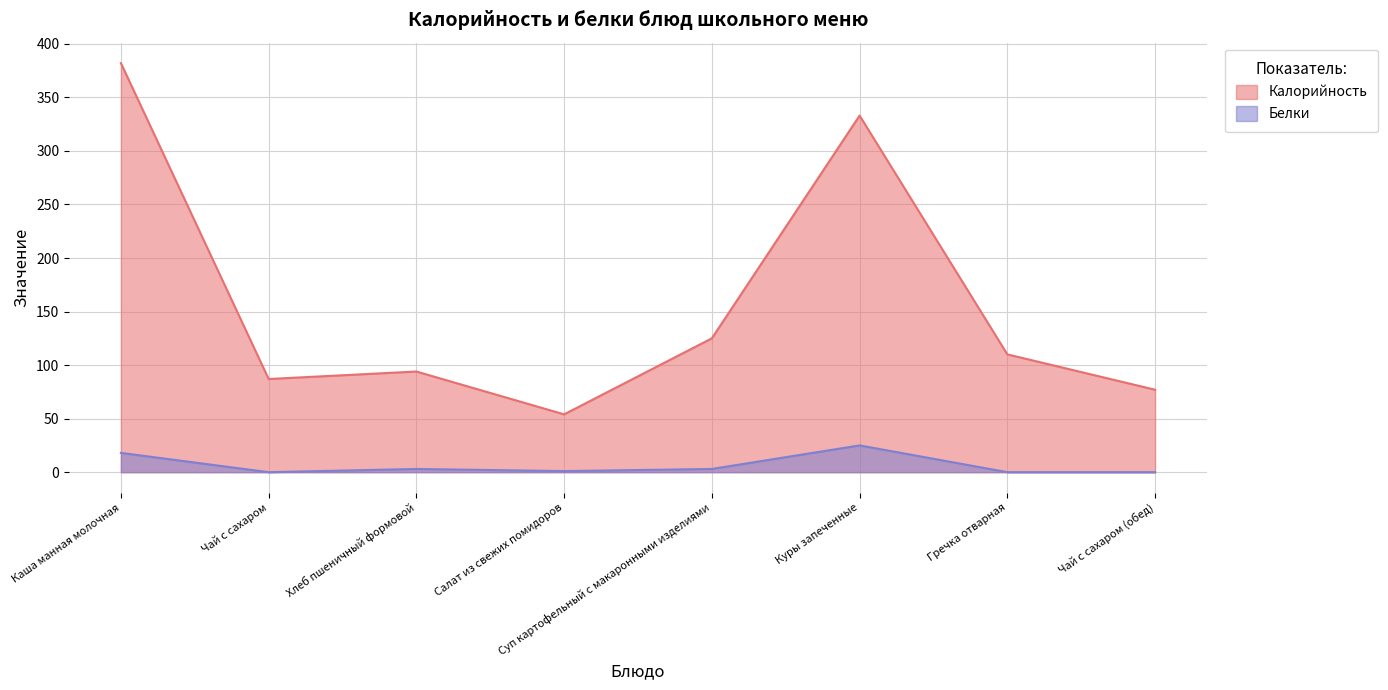

Reading left to right, extract all data points from this chart.

Калорийность: Каша манная молочная=382	Чай с сахаром=87	Хлеб пшеничный формовой=94	Салат из свежих помидоров=54	Суп картофельный с макаронными изделиями=125	Куры запеченные=333	Гречка отварная=110	Чай с сахаром (обед)=77
Белки: Каша манная молочная=18	Чай с сахаром=0	Хлеб пшеничный формовой=3	Салат из свежих помидоров=1	Суп картофельный с макаронными изделиями=3	Куры запеченные=25	Гречка отварная=0	Чай с сахаром (обед)=0